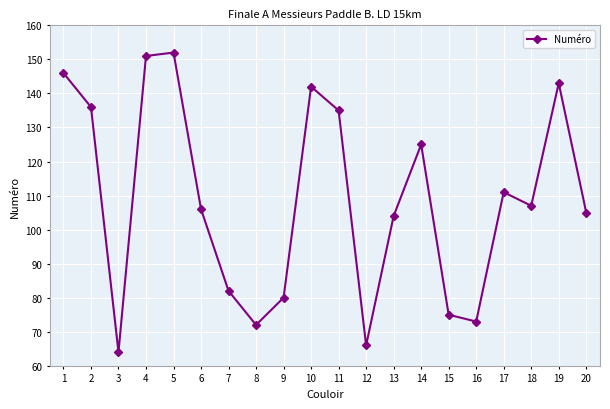

The chart shows a value of 64 at 3. True or false?

True